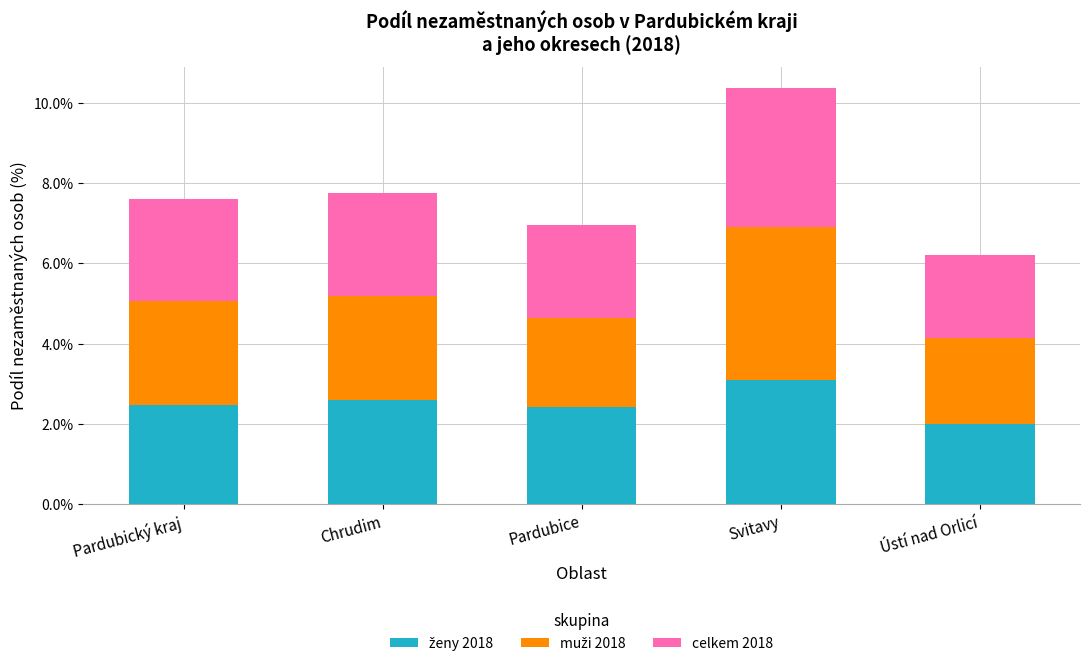

What is the total value across all series at Pardubice?

6.9